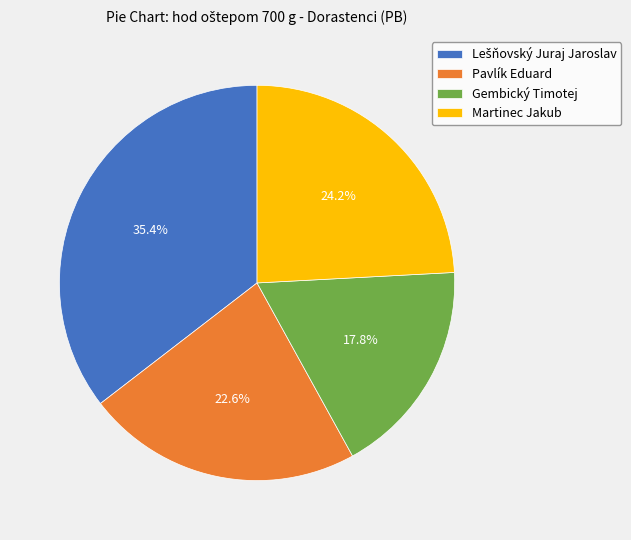

Is there any slice that represents more than half of the pie?

No